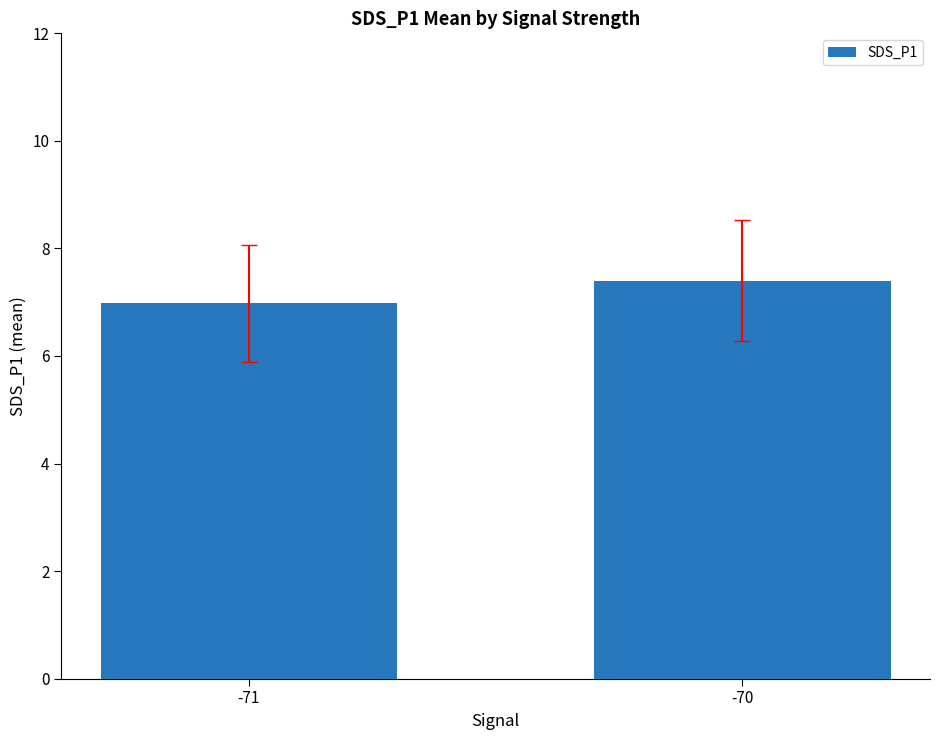

Reading left to right, list all the values displayed in this chart.

7.0	7.4